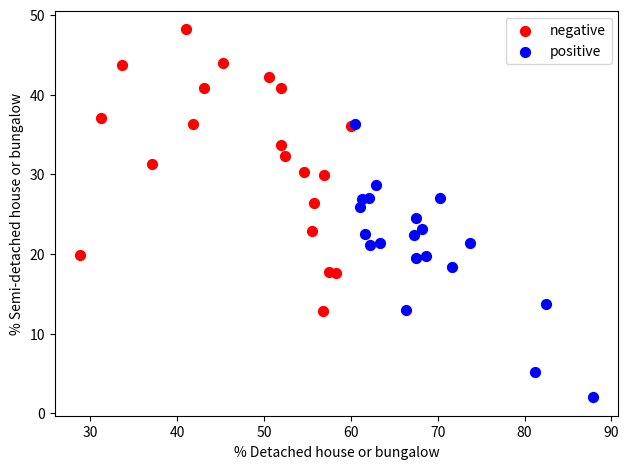

Which series reaches the minimum Y coordinate?

positive